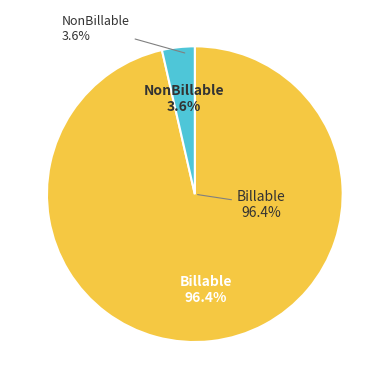

To the nearest percent, what is the average slice percentage?

50%